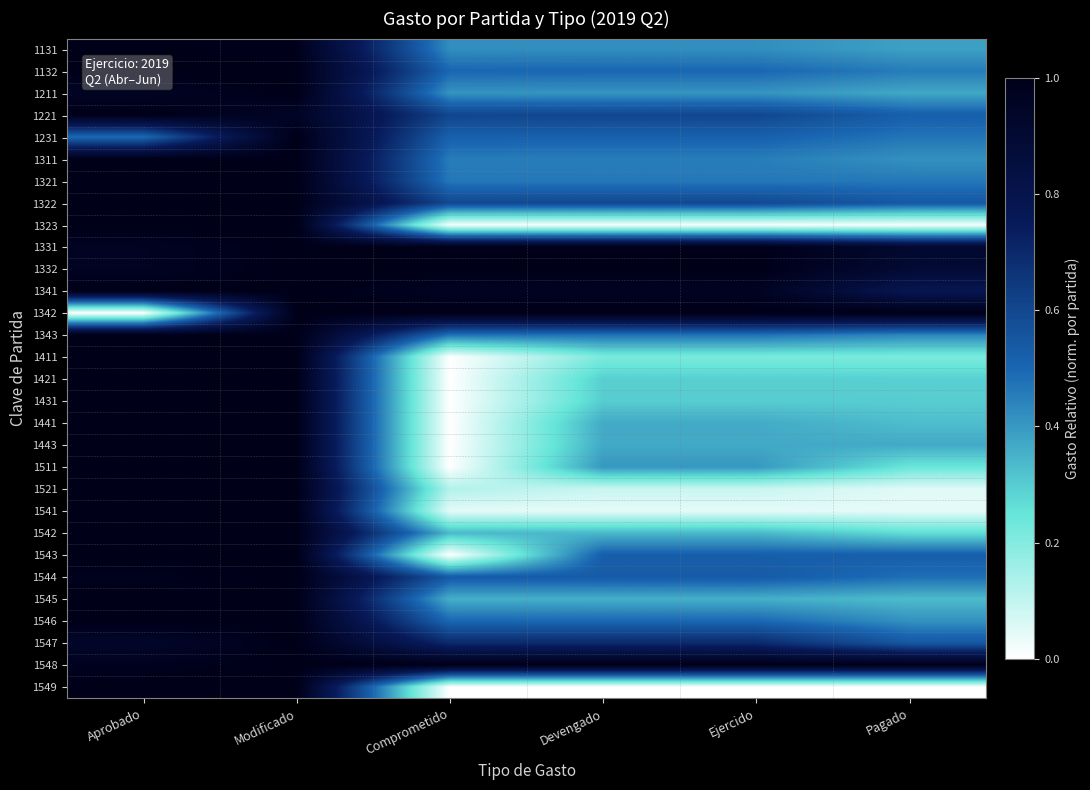

What is the maximum value shown in the chart?

1.0